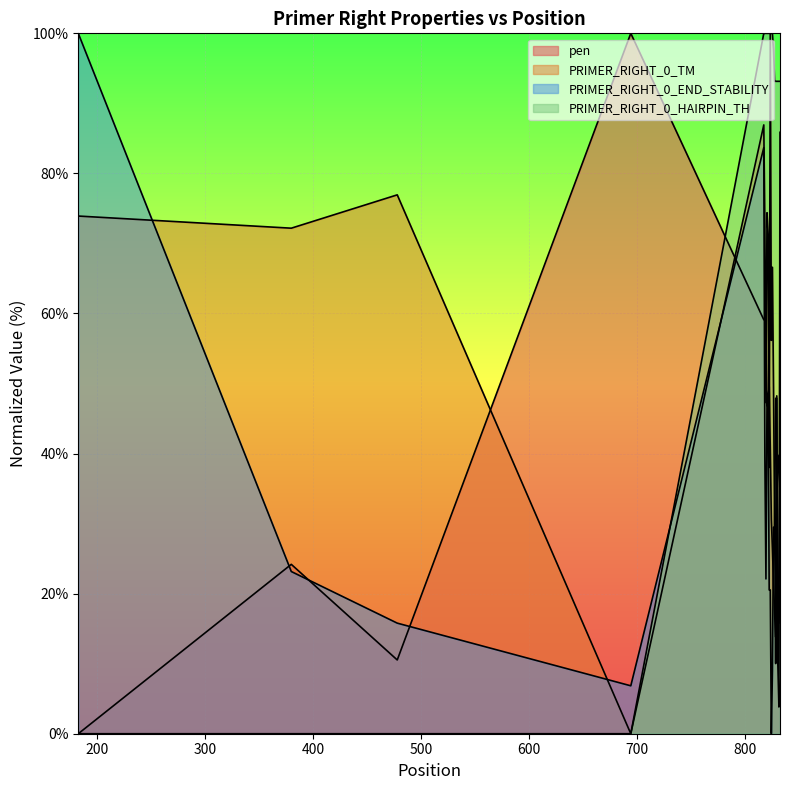

Read the PRIMER_RIGHT_0_HAIRPIN_TH value at 829.

93.1